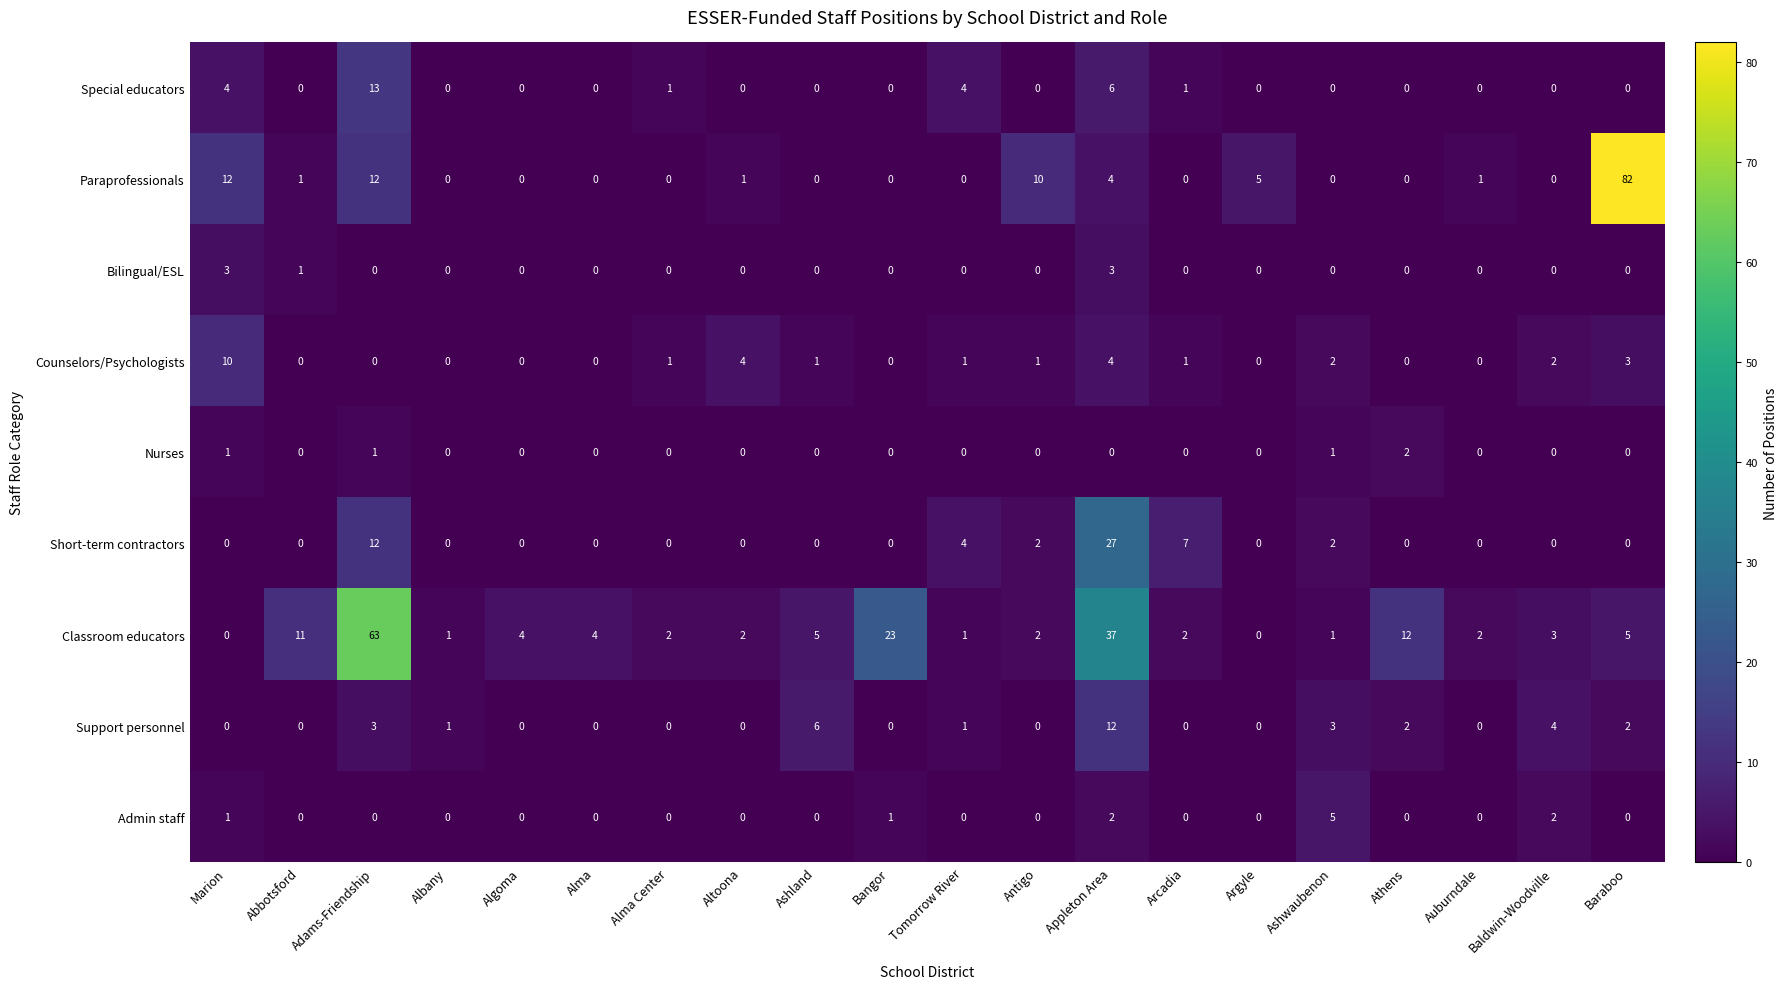

List the series in order of their peak value, lowest first.

Nurses, Bilingual/ESL, Admin staff, Counselors/Psychologists, Support personnel, Special educators, Short-term contractors, Classroom educators, Paraprofessionals